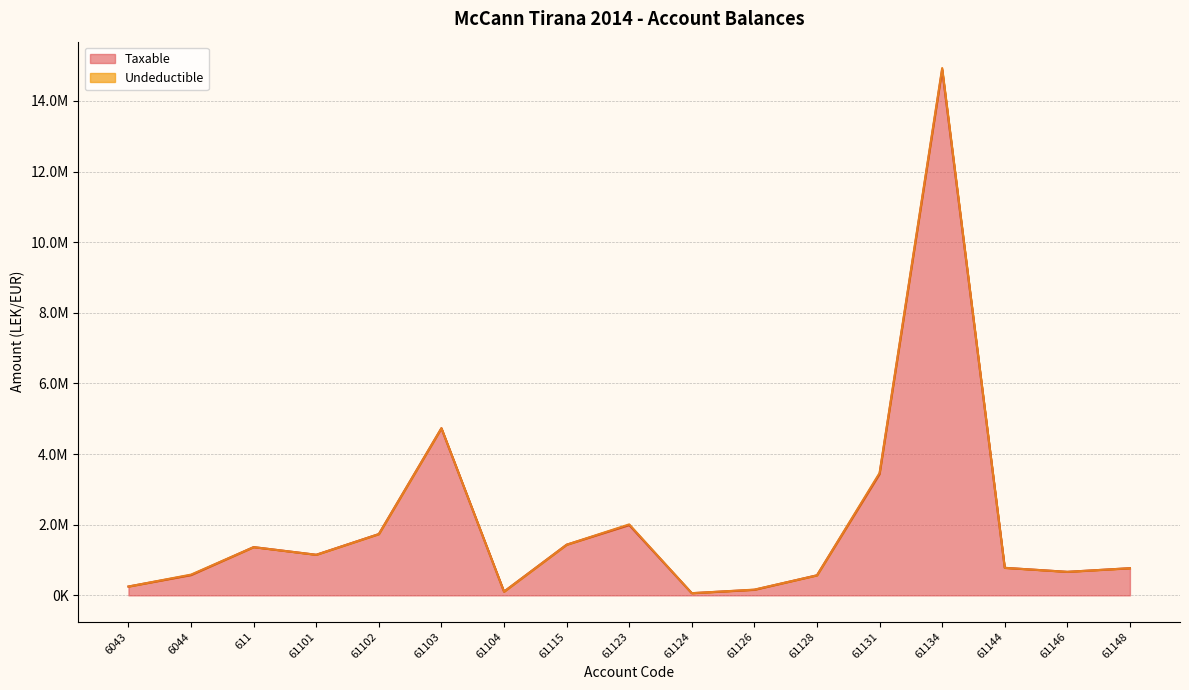

What value does the data have at 61131?

3437988.5